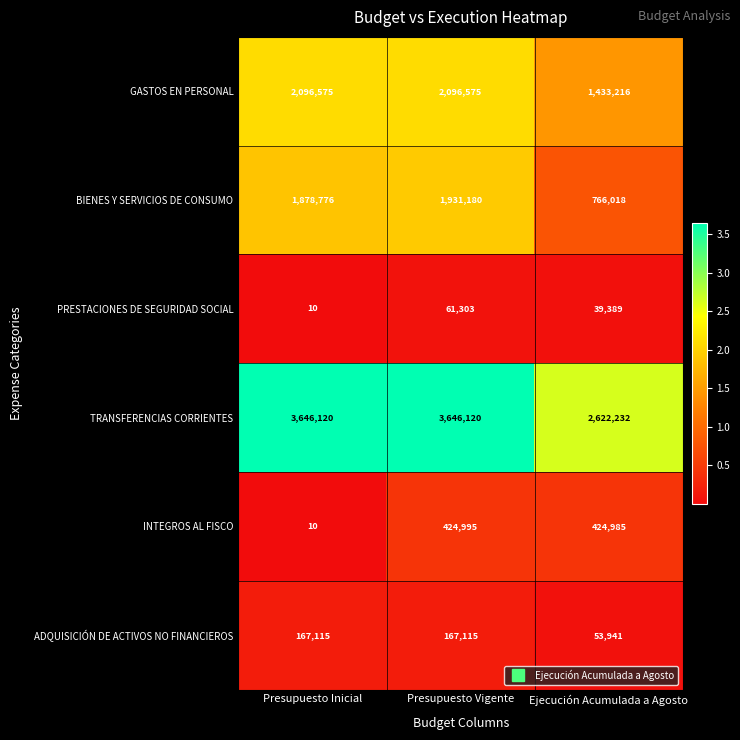

What is the maximum value shown in the chart?

3646120